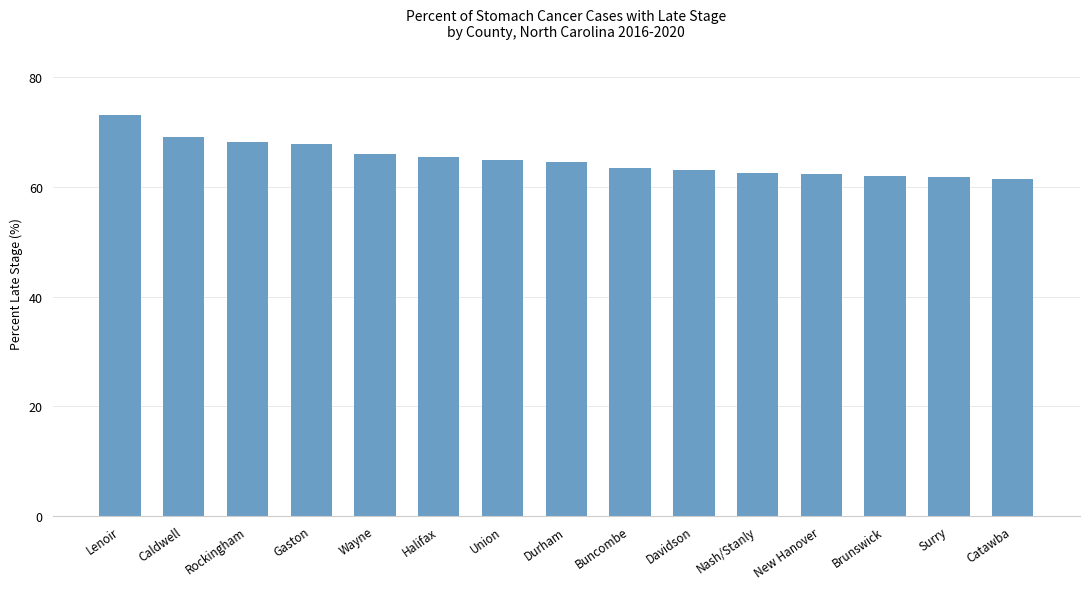

What is the label of the 8th bar from the right?

Durham